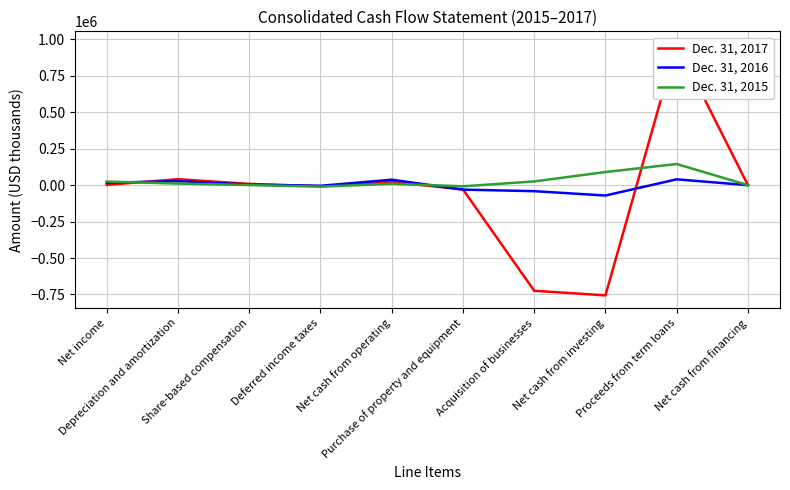

Which series has the largest range (max minus min)?

Dec. 31, 2017